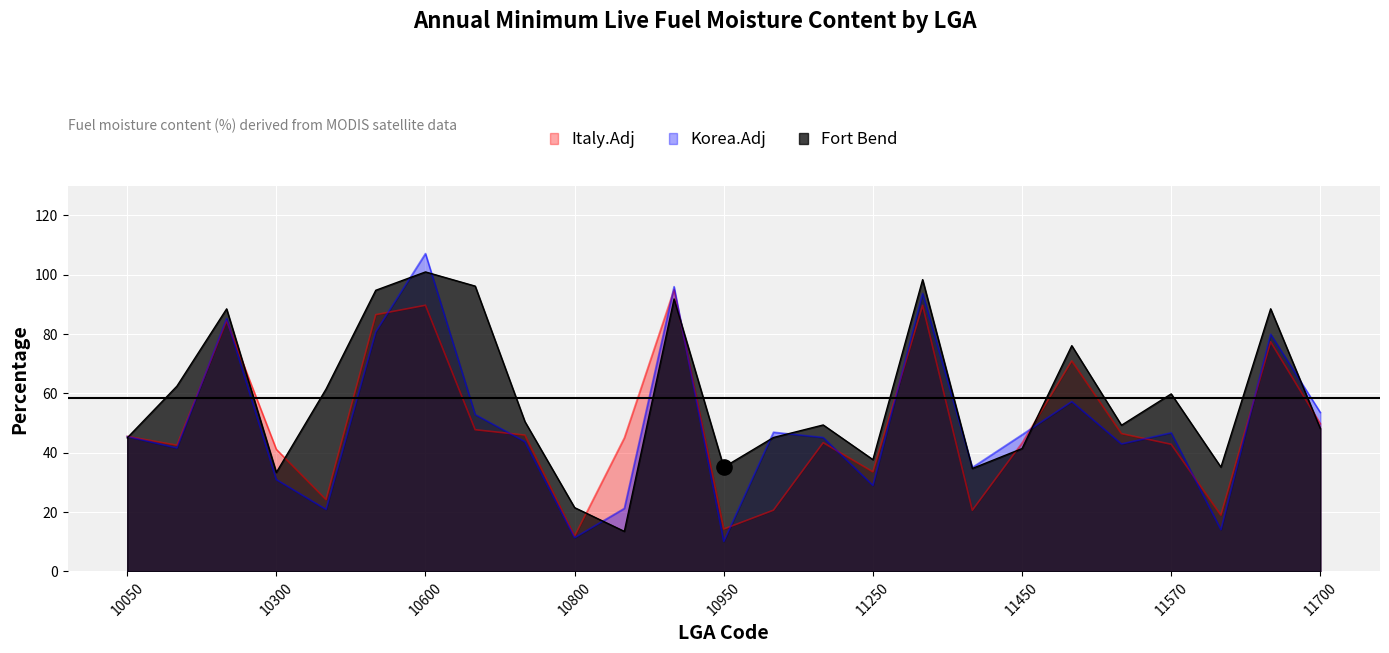

What are all the series names shown in the legend?

Italy.Adj, Korea.Adj, Fort Bend